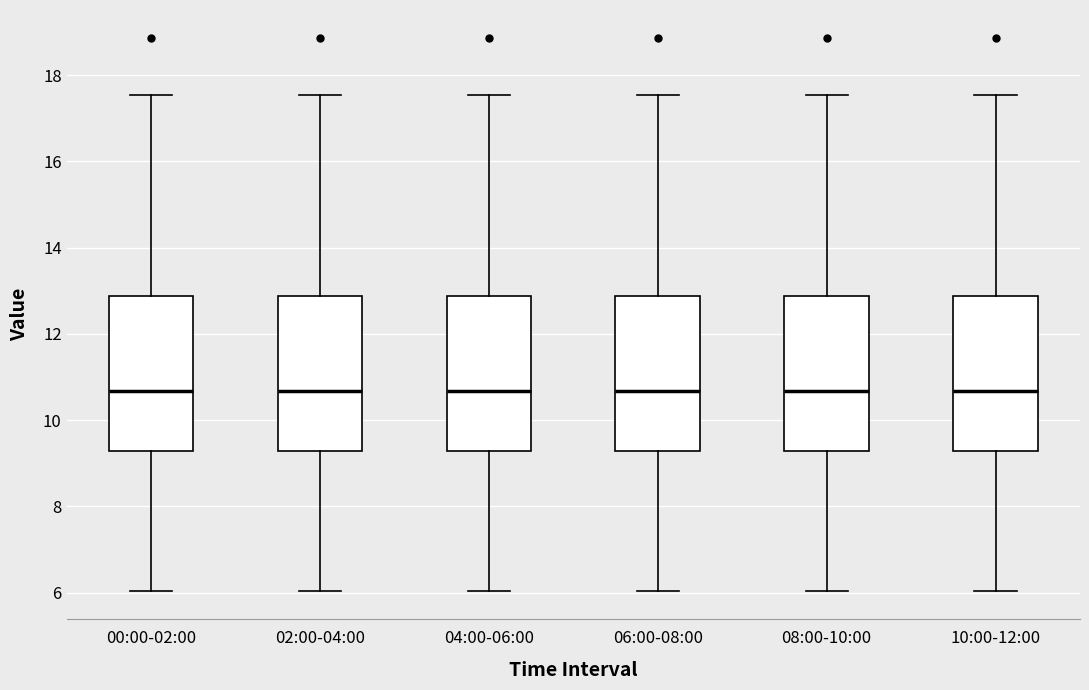

Reading left to right, read every box against the y-axis: the position of its median line, the range the box covers, and the ends of its whiskers. The values are not printed on the chart, so give them approximately, as read against the axis.

00:00-02:00: median 10.6, box 9.2 to 12.8, whiskers 6.0 to 17.6
02:00-04:00: median 10.6, box 9.2 to 12.8, whiskers 6.0 to 17.6
04:00-06:00: median 10.6, box 9.2 to 12.8, whiskers 6.0 to 17.6
06:00-08:00: median 10.6, box 9.2 to 12.8, whiskers 6.0 to 17.6
08:00-10:00: median 10.6, box 9.2 to 12.8, whiskers 6.0 to 17.6
10:00-12:00: median 10.6, box 9.2 to 12.8, whiskers 6.0 to 17.6